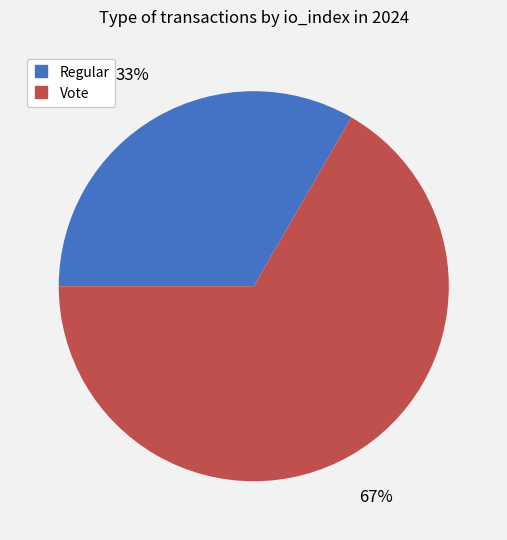

The Regular slice represents 33% of the pie. True or false?

True